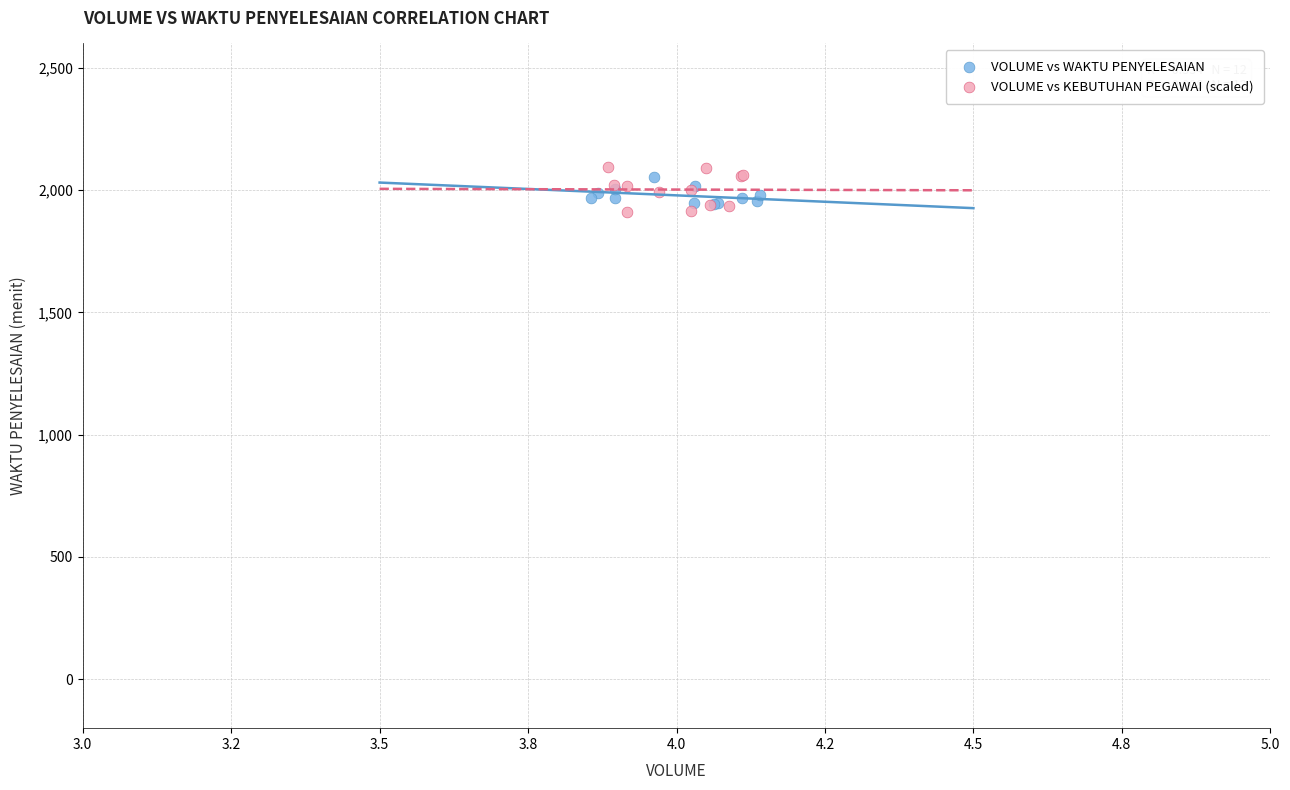

What are all the series names shown in the legend?

VOLUME vs WAKTU PENYELESAIAN, VOLUME vs KEBUTUHAN PEGAWAI (scaled)